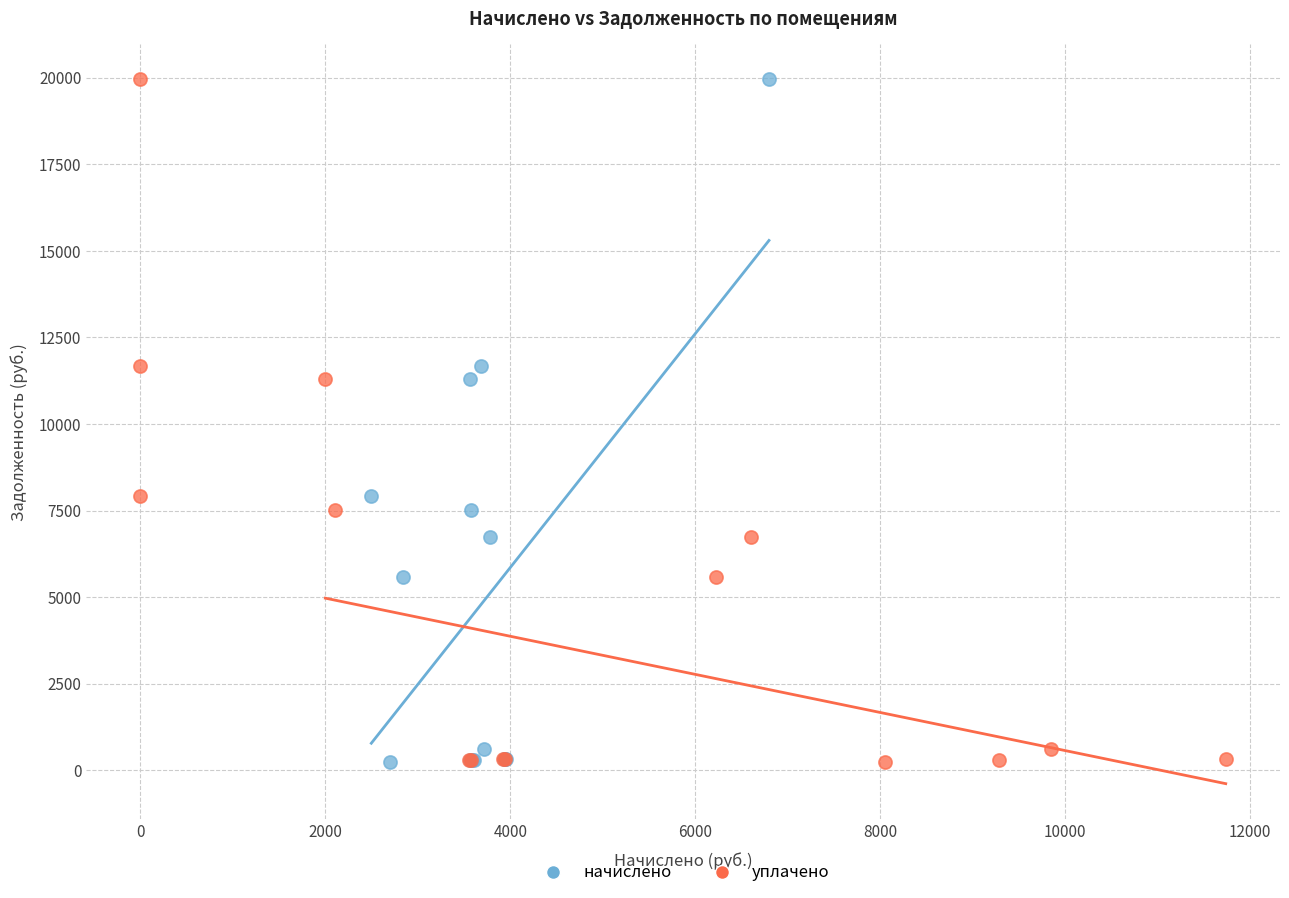

What are all the series names shown in the legend?

начислено, уплачено